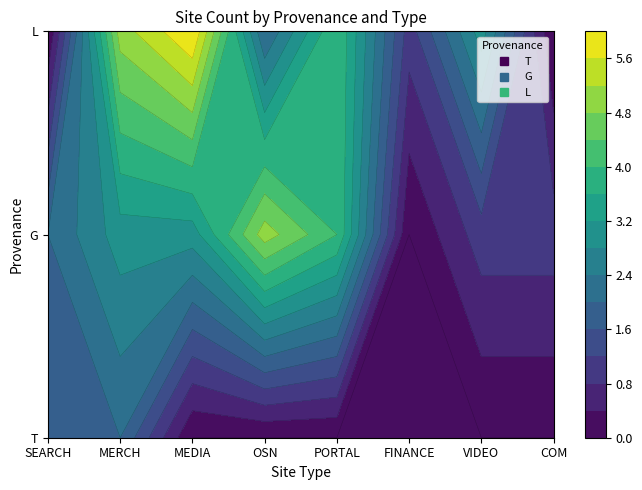

How many L values are between 1 and 5?

5